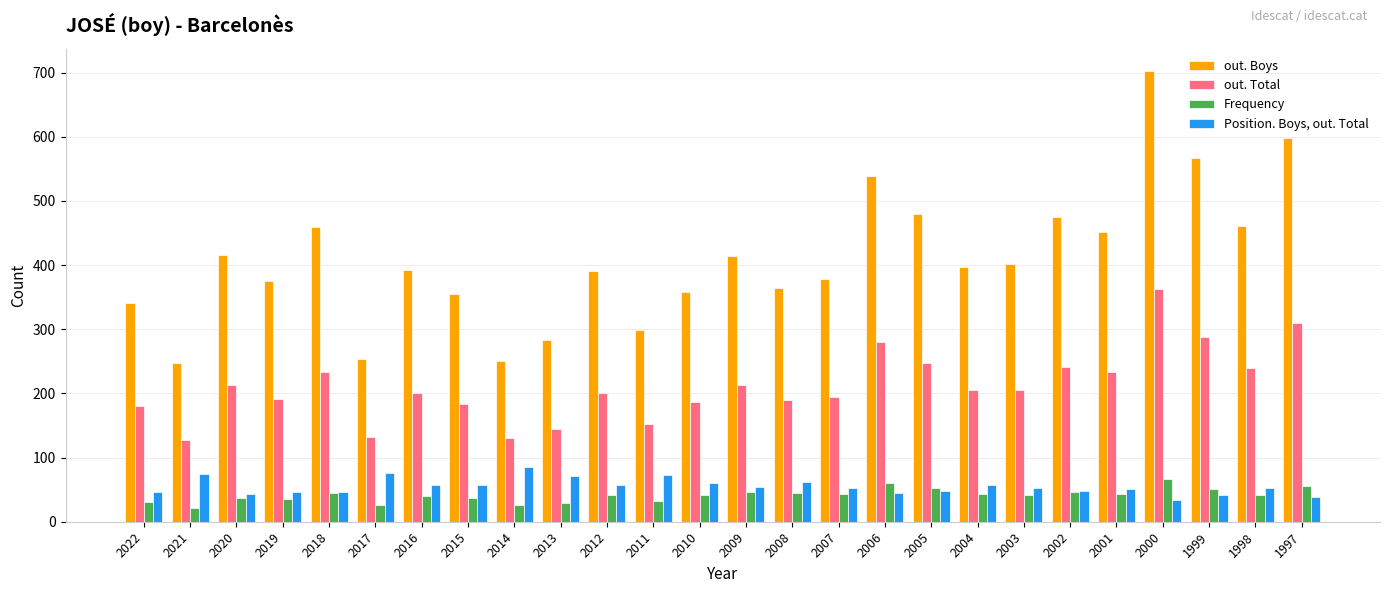

What is the highest value of the Position. Boys, out. Total series?

85